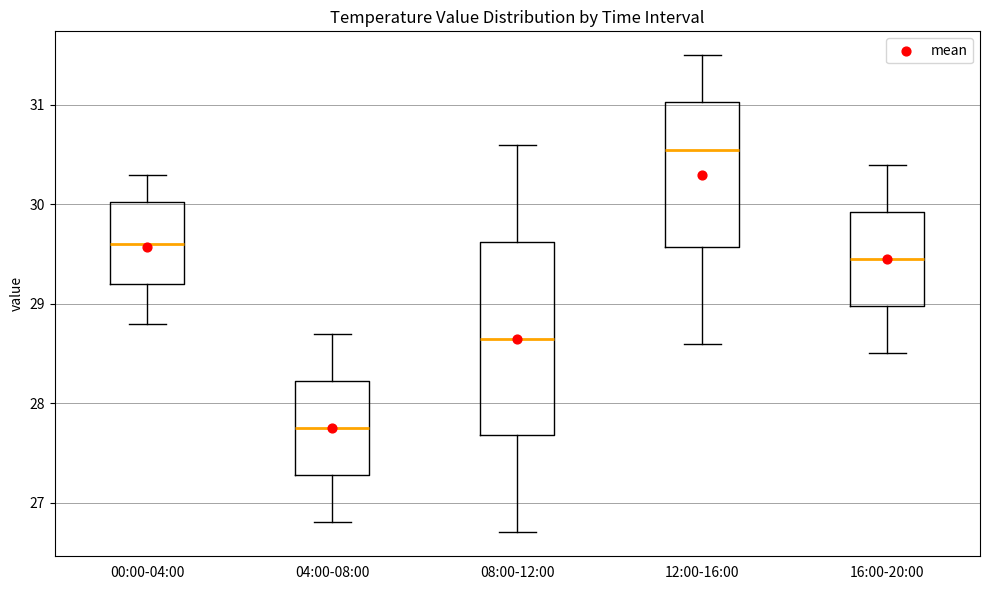

Which box's median line is the highest?

12:00-16:00